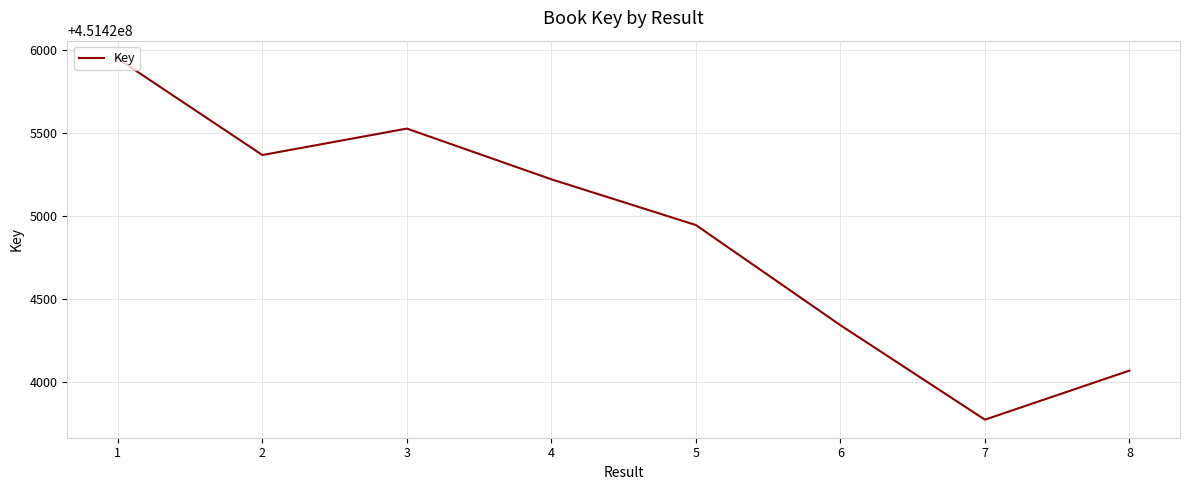

List the labels in order of value, largest first.

1, 3, 2, 4, 5, 6, 8, 7